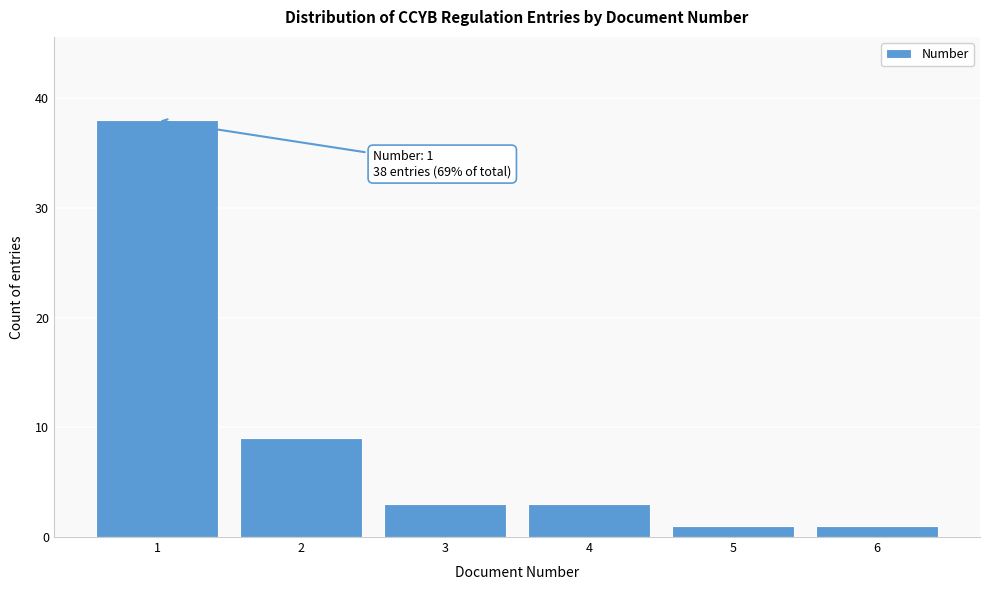

Reading left to right, what are all the values shown in this chart?

38	9	3	3	1	1